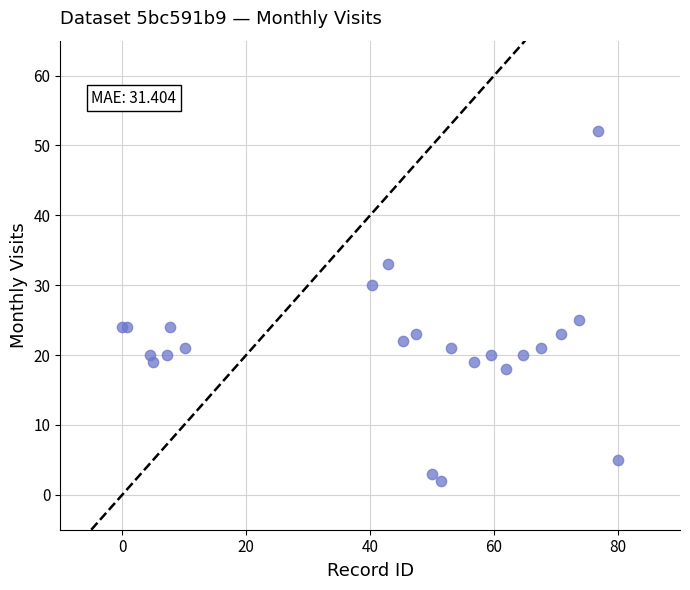

What Y value in the scatter plot is closest to 27?

25